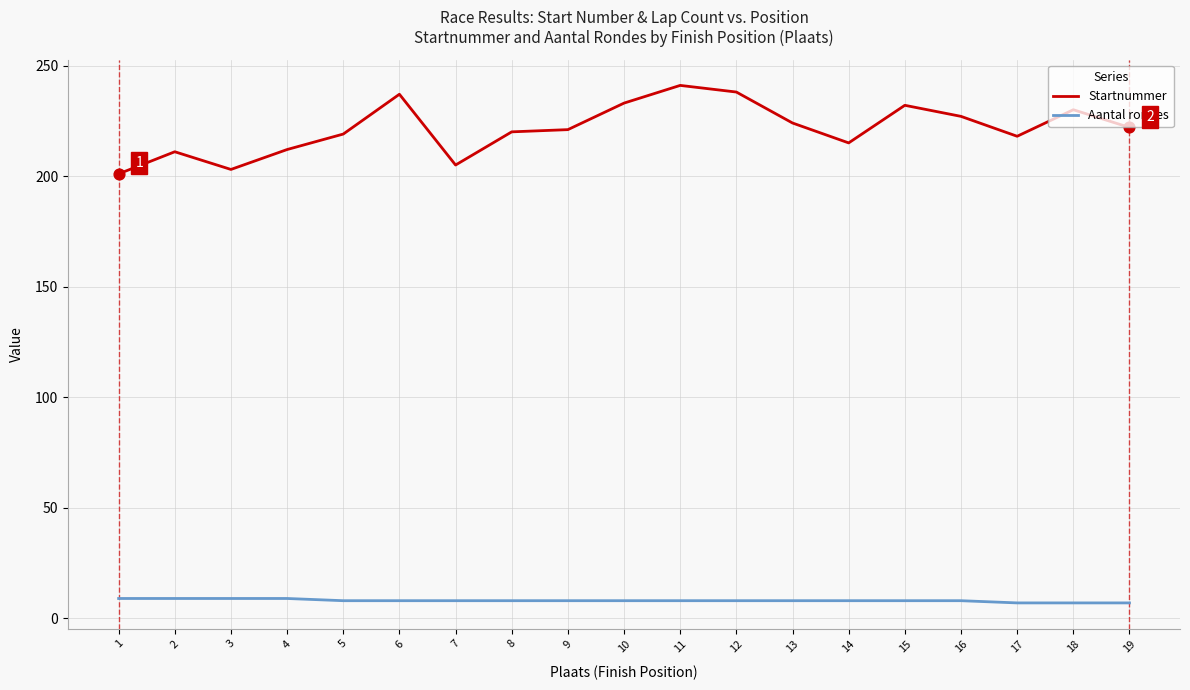

What are all the series names shown in the legend?

Startnummer, Aantal rondes